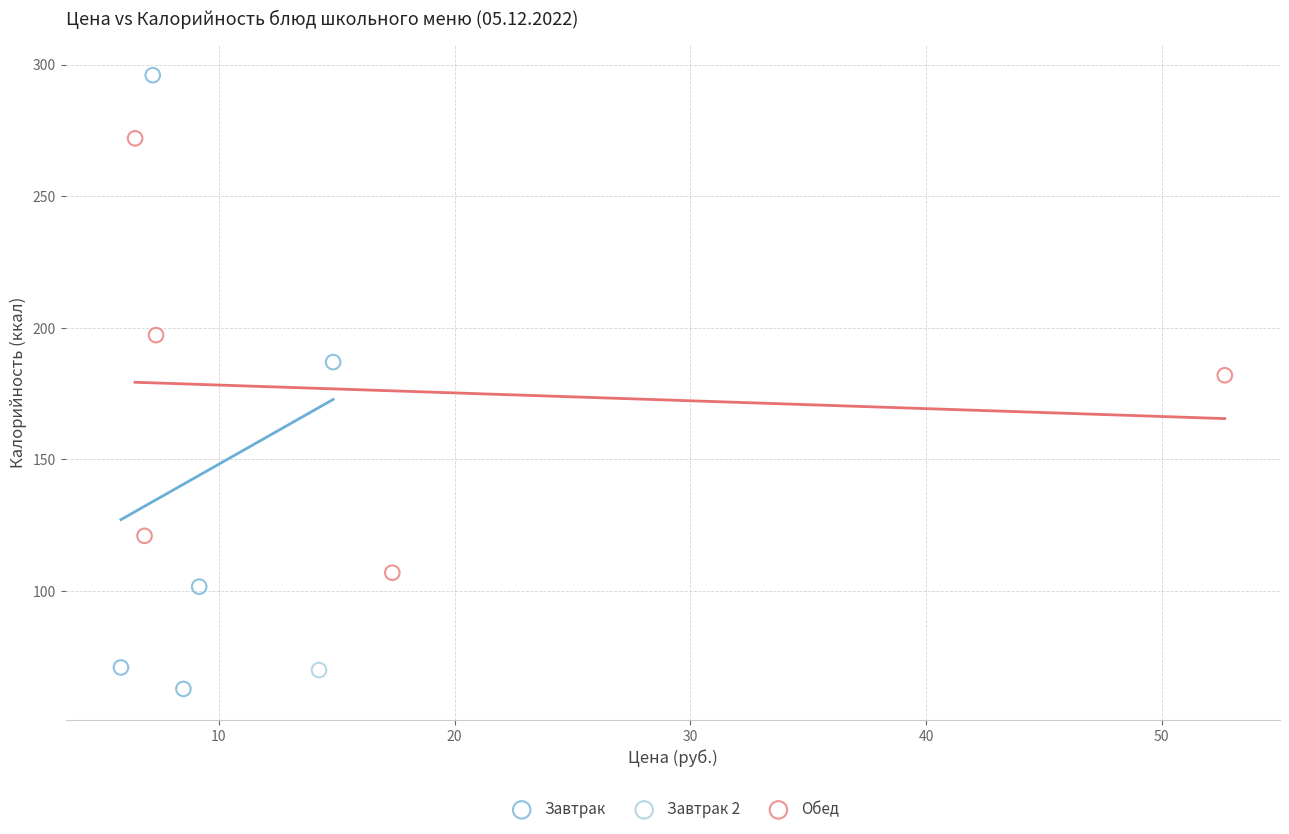

Which series contains the lowest Y value?

Завтрак